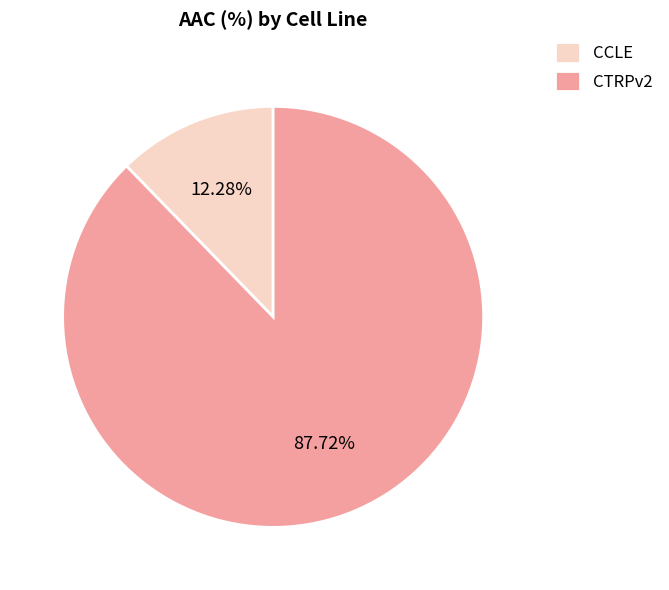

Combined, do CTRPv2 and CCLE account for over 50%?

Yes